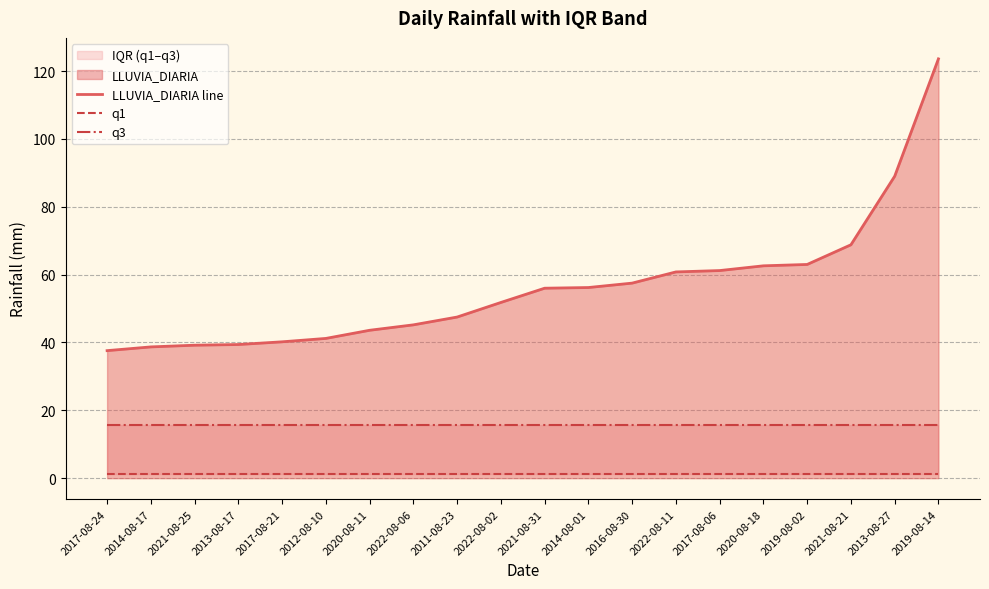

How many values in the LLUVIA_DIARIA line series exceed 56?

9